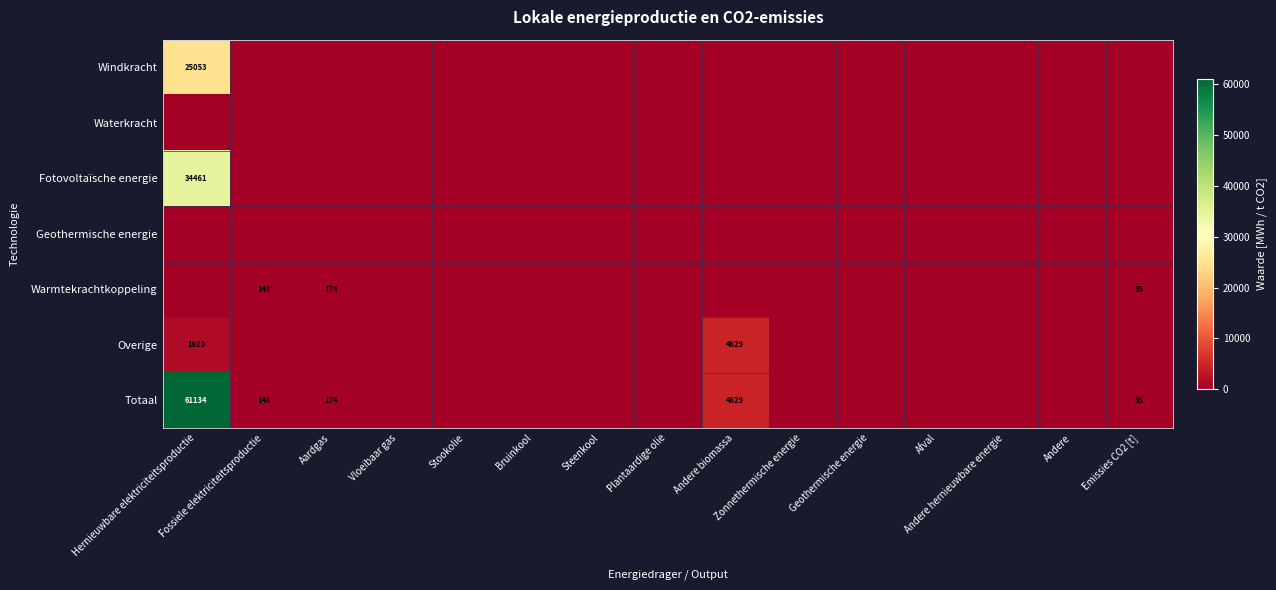

Where is Windkracht nearest to the value 12526?

Fossiele elektriciteitsproductie